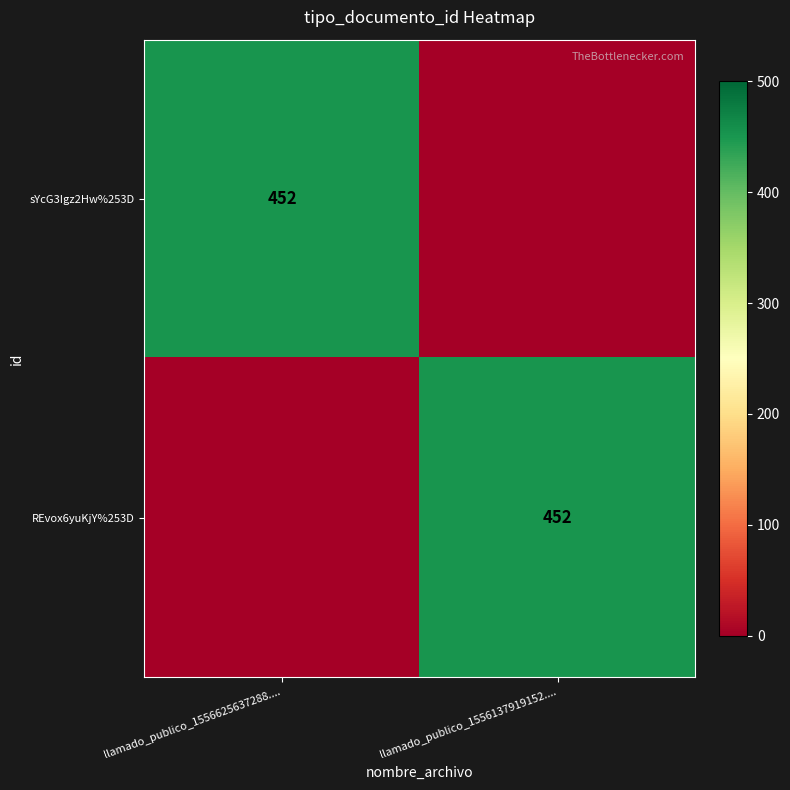

Which category has the highest value across all series?

llamado_publico_1556625637288....